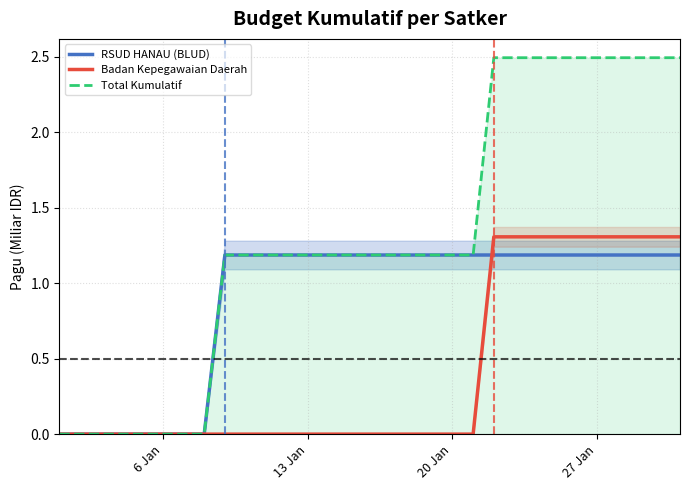

True or false: RSUD HANAU (BLUD) has more than 2 interior local peaks.

False